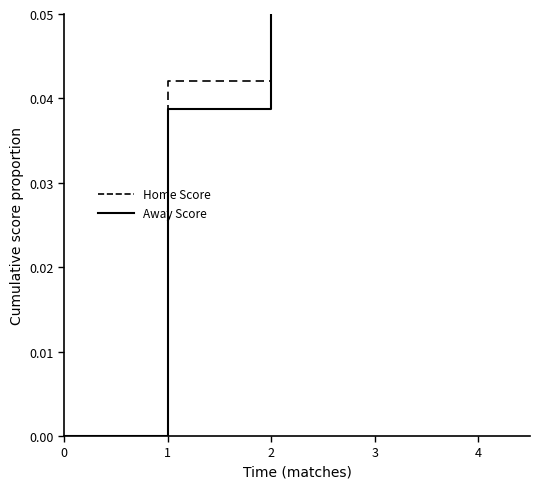

Which series has the largest total across all categories?

Away Score